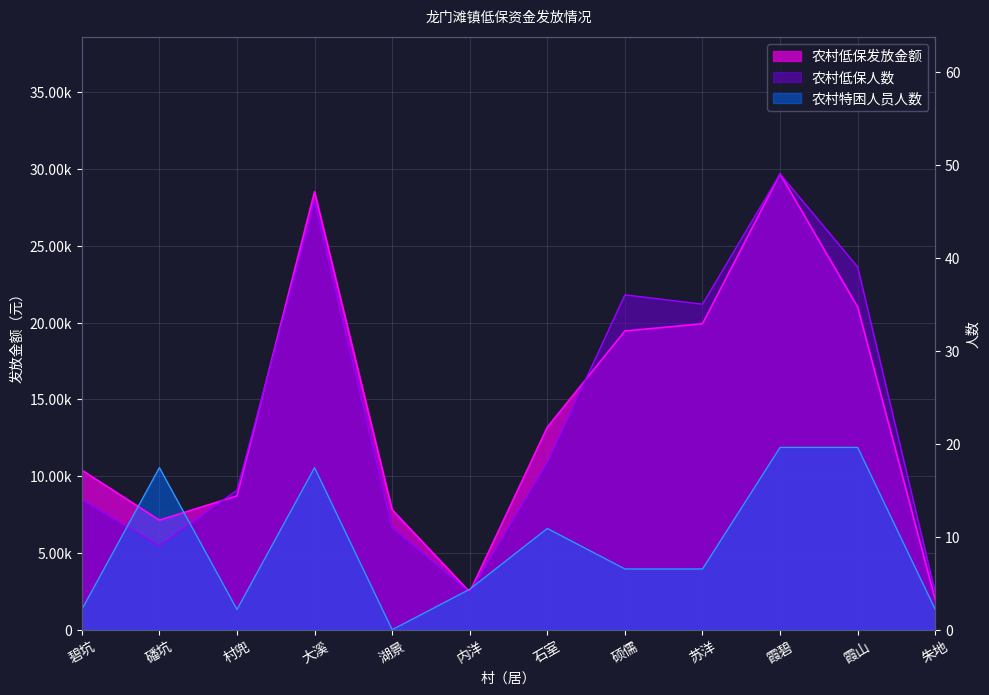

True or false: 农村特困人员人数 has a value of 1906.0 at 朱地.

False